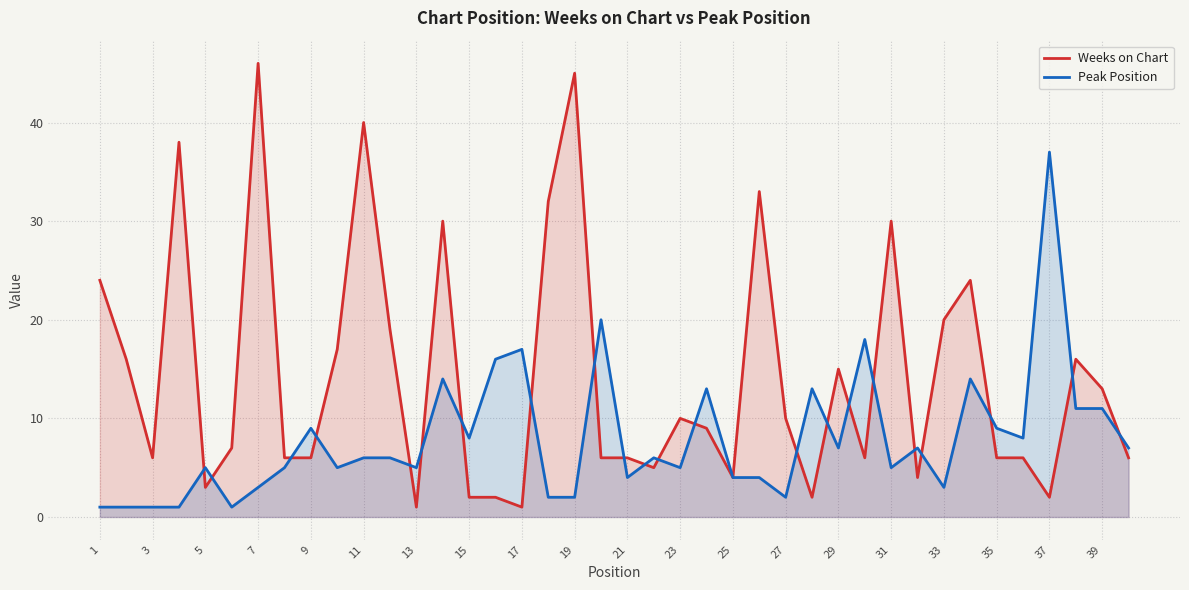

Rank the series at 5 from highest to lowest value.

Peak Position, Weeks on Chart